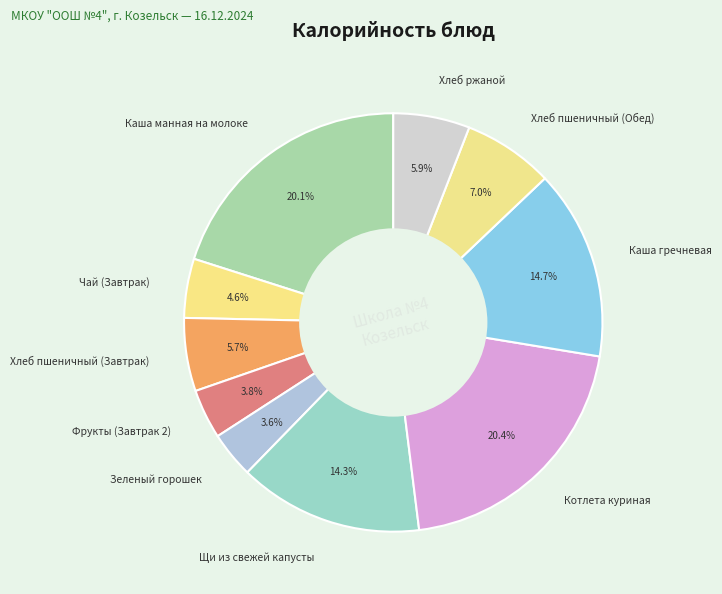

What percentage is the Котлета куриная slice, to the nearest percent?

20%